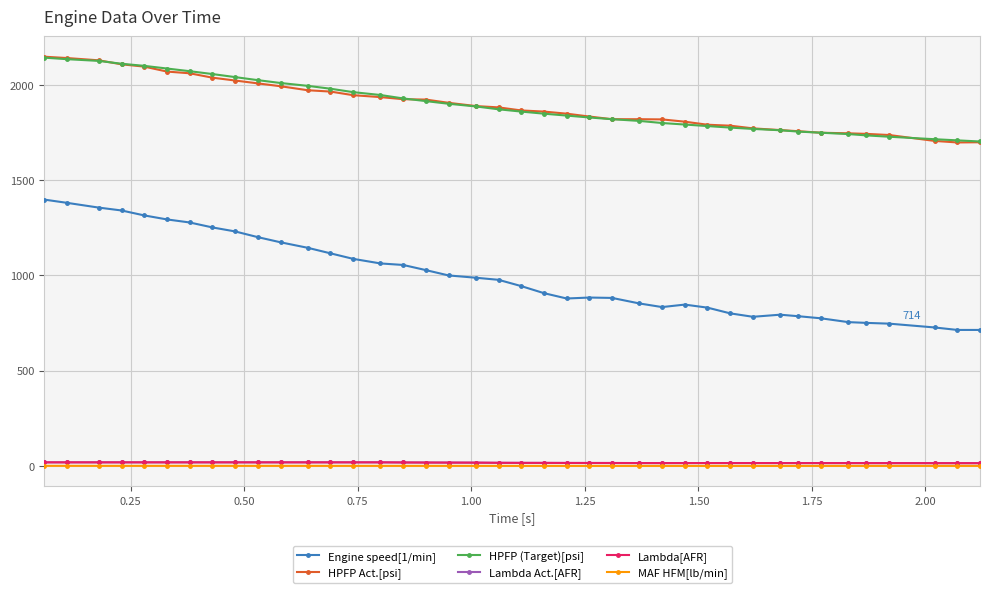

True or false: Lambda Act.[AFR] and HPFP Act.[psi] intersect in this chart.

False